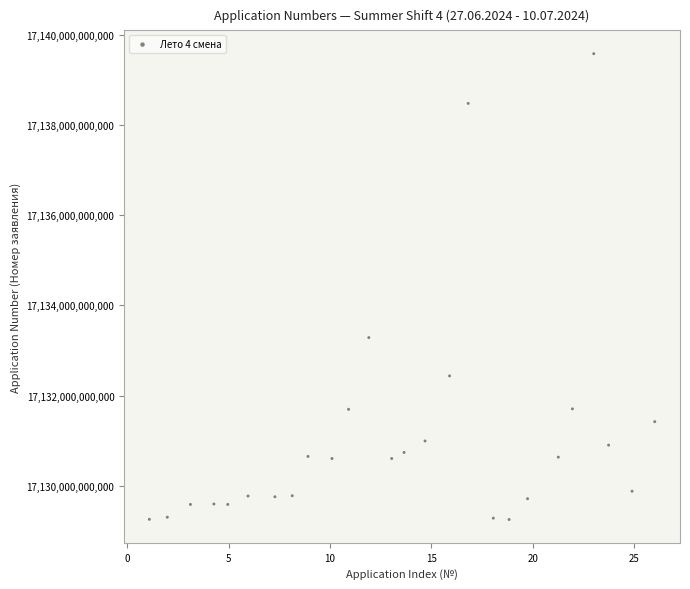

What Y value in the scatter plot is closest to 17134417222202?

17133287755288.6